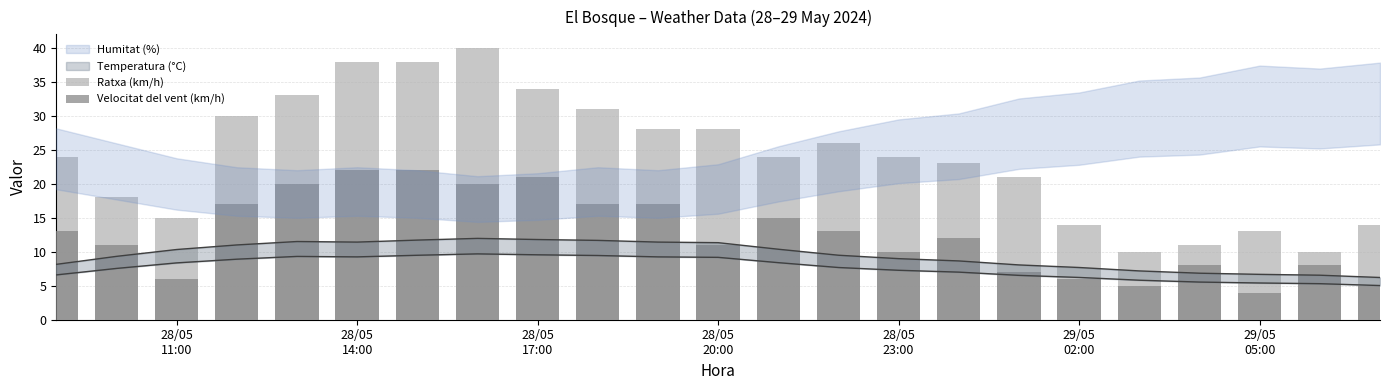

Reading right to left, transcribe all the data shown in this chart.

Ratxa (km/h): 14	10	13	11	10	14	21	23	24	26	24	28	28	31	34	40	38	38	33	30	15	18	24
Velocitat del vent (km/h): 5	8	4	8	5	6	7	12	10	13	15	11	17	17	21	20	22	22	20	17	6	11	13